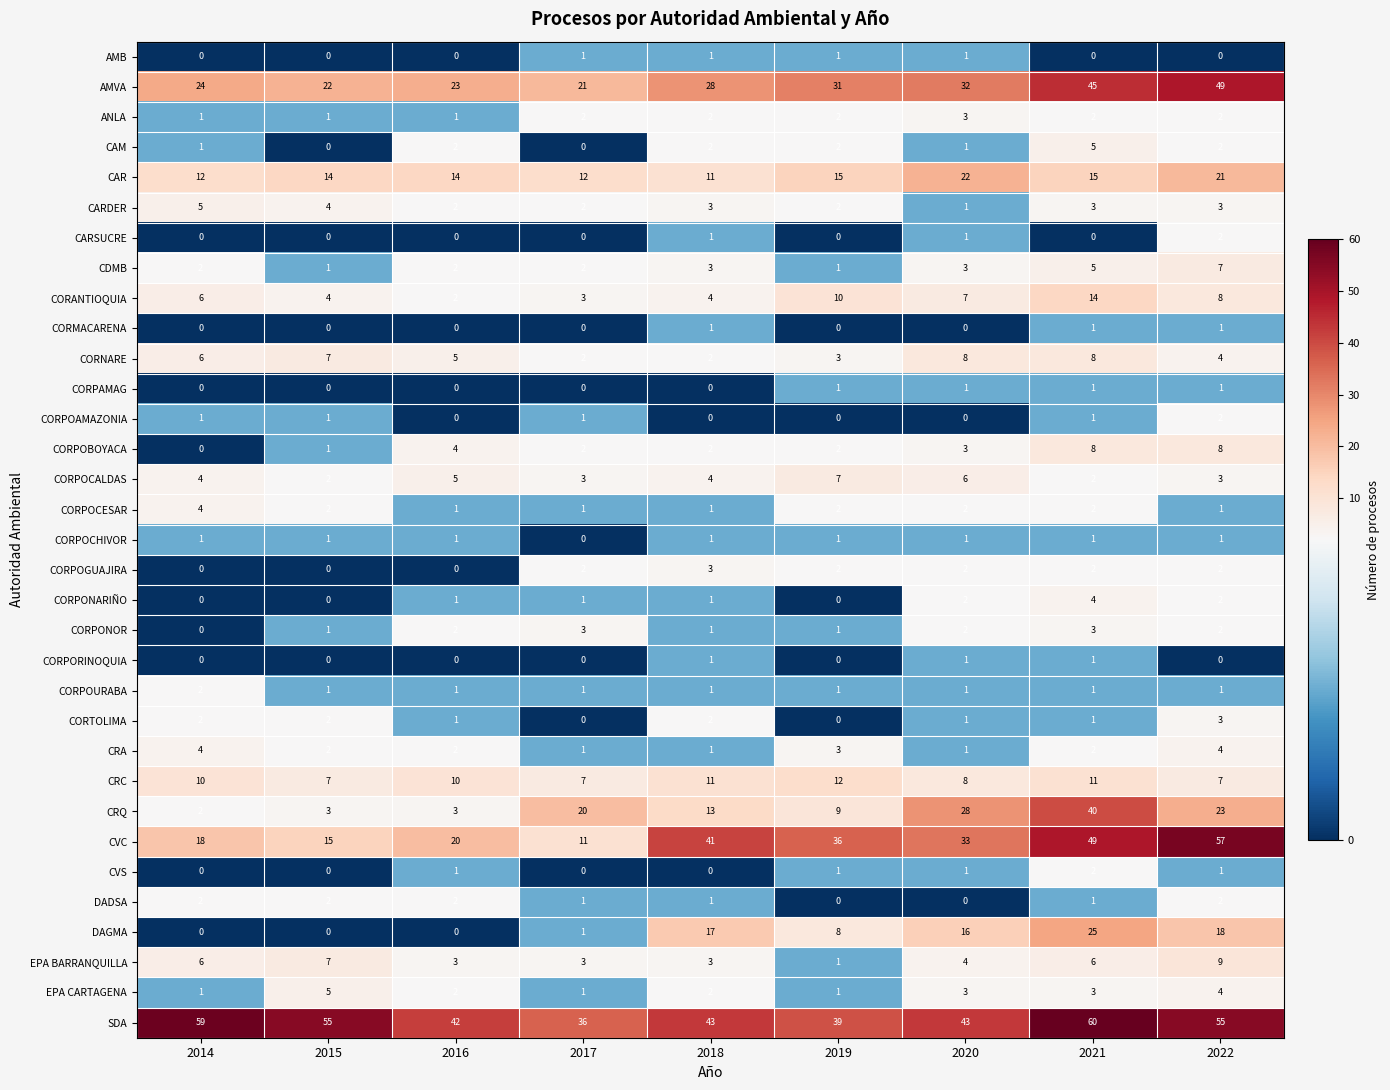

Which series has the largest range (max minus min)?

CVC